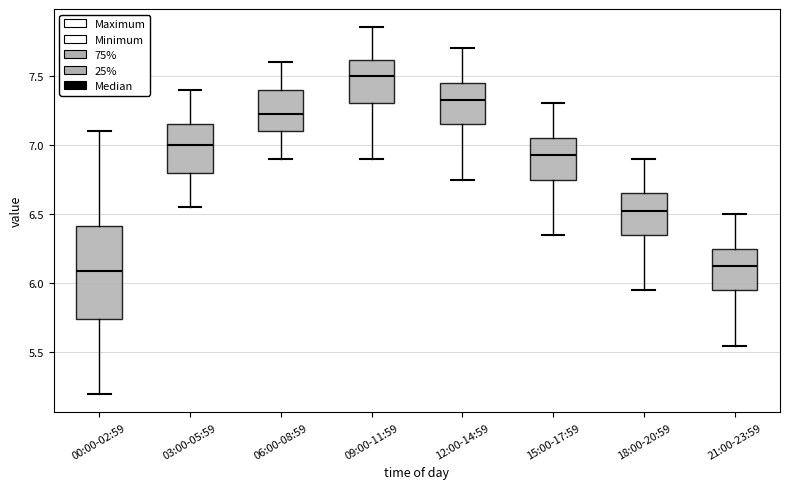

Reading left to right, read every box against the y-axis: the position of its median line, the range the box covers, and the ends of its whiskers. The values are not printed on the chart, so give them approximately, as read against the axis.

00:00-02:59: median 6.10, box 5.75 to 6.40, whiskers 5.20 to 7.10
03:00-05:59: median 7.00, box 6.80 to 7.15, whiskers 6.55 to 7.40
06:00-08:59: median 7.25, box 7.10 to 7.40, whiskers 6.90 to 7.60
09:00-11:59: median 7.50, box 7.30 to 7.60, whiskers 6.90 to 7.85
12:00-14:59: median 7.35, box 7.15 to 7.45, whiskers 6.75 to 7.70
15:00-17:59: median 6.95, box 6.75 to 7.05, whiskers 6.35 to 7.30
18:00-20:59: median 6.55, box 6.35 to 6.65, whiskers 5.95 to 6.90
21:00-23:59: median 6.15, box 5.95 to 6.25, whiskers 5.55 to 6.50